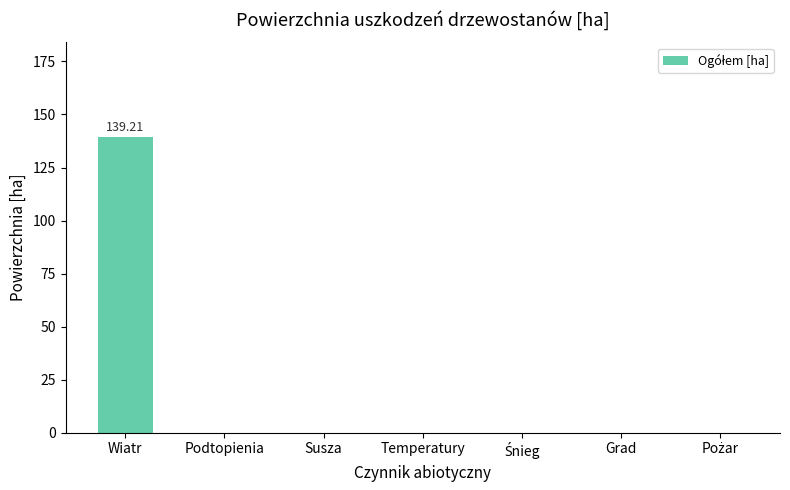

At which category does the chart reach its peak across all series?

Wiatr